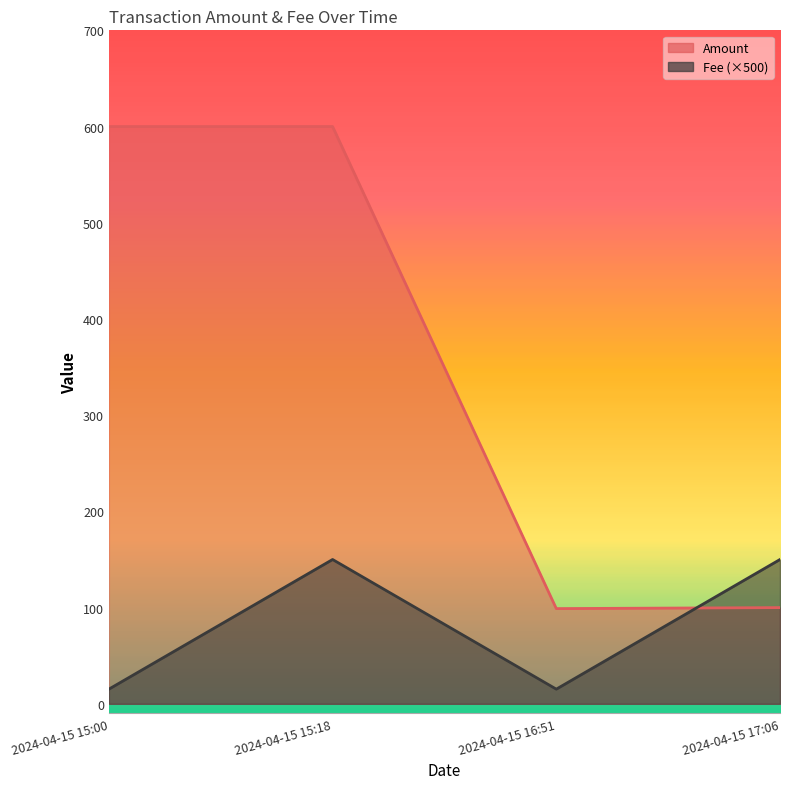

What are all the series names shown in the legend?

Amount, Fee